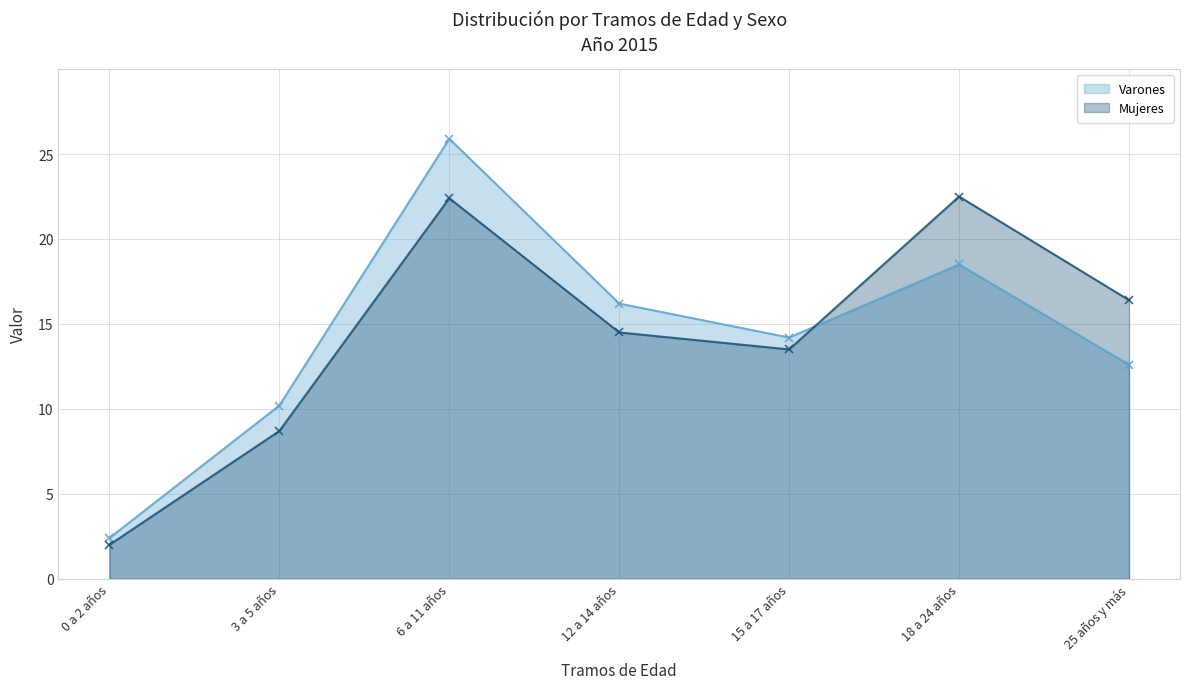

True or false: Varones and Mujeres intersect in this chart.

True